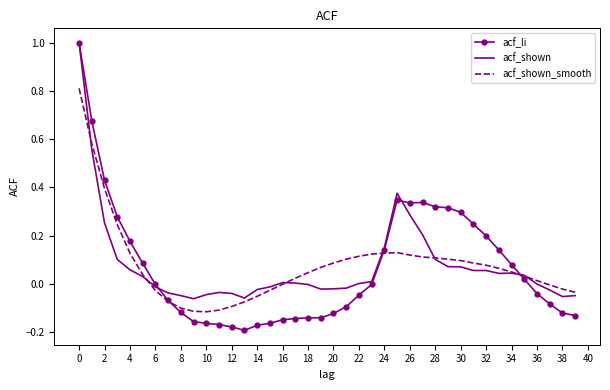

What is the highest value of the acf_li series?

1.0